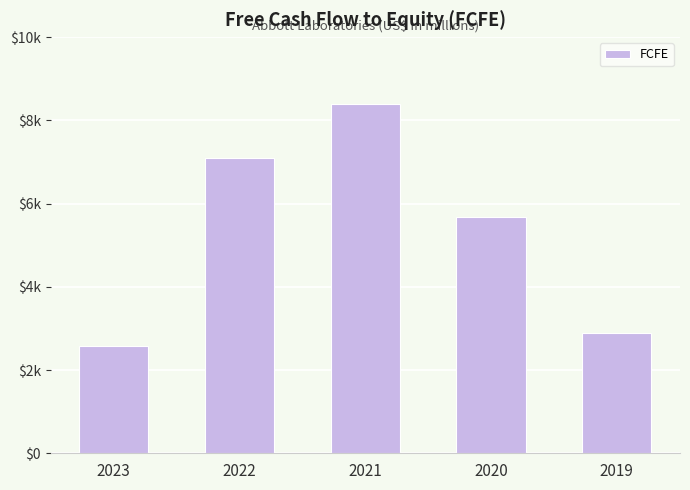

Read the value at 2021.

8400